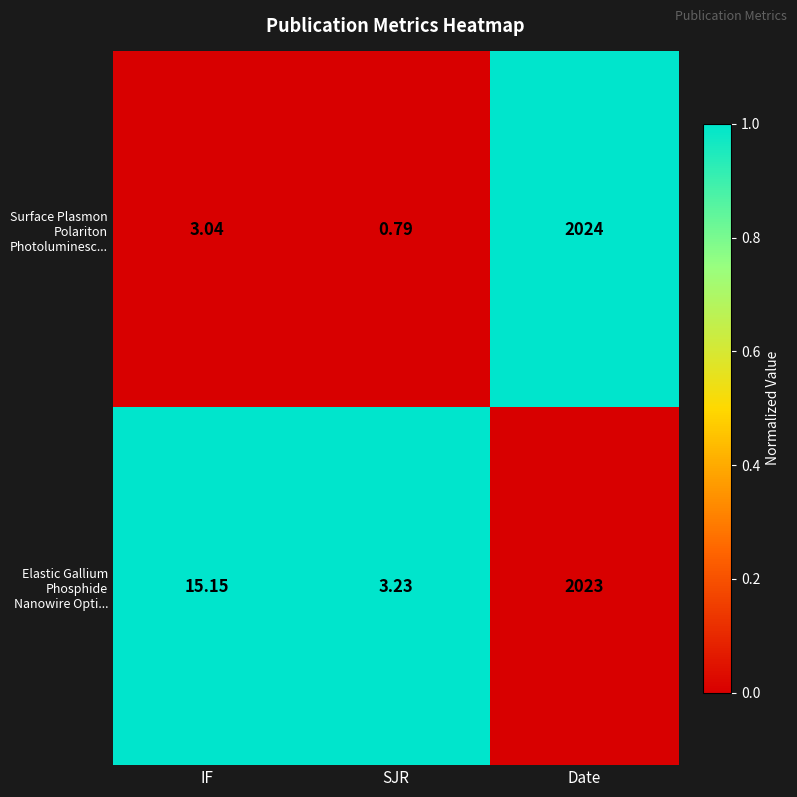

Is the value of Elastic Gallium Phosphide Nanowire Opti... at IF greater than the value of Surface Plasmon Polariton Photoluminesc... at Date?

No